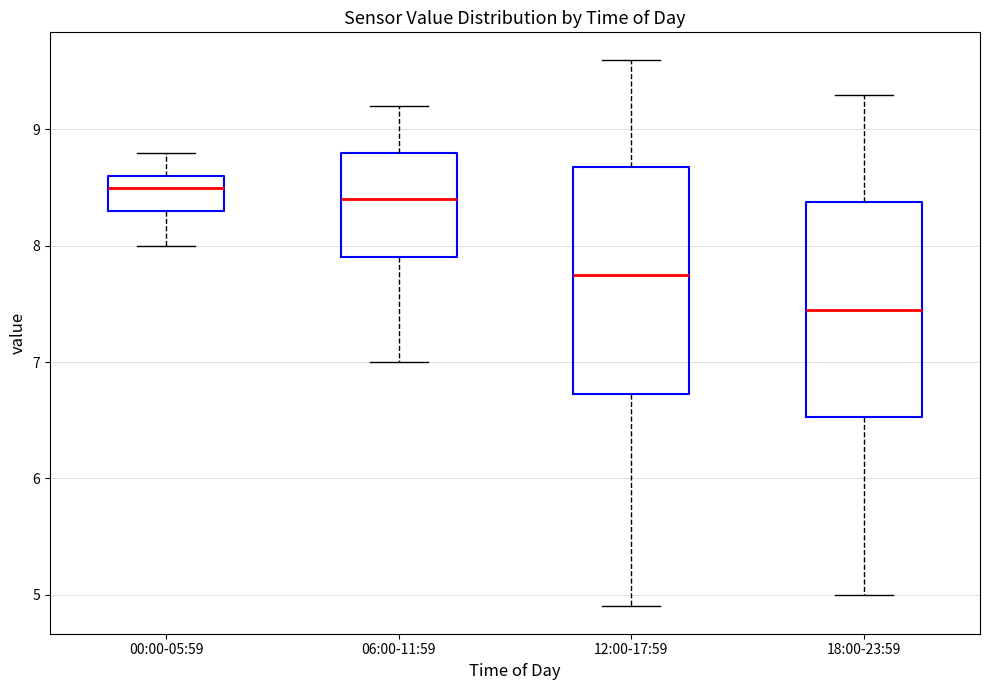

Reading left to right, read every box against the y-axis: the position of its median line, the range the box covers, and the ends of its whiskers. The values are not printed on the chart, so give them approximately, as read against the axis.

00:00-05:59: median 8.5, box 8.3 to 8.6, whiskers 8.0 to 8.8
06:00-11:59: median 8.4, box 7.9 to 8.8, whiskers 7.0 to 9.2
12:00-17:59: median 7.8, box 6.7 to 8.7, whiskers 4.9 to 9.6
18:00-23:59: median 7.5, box 6.5 to 8.4, whiskers 5.0 to 9.3